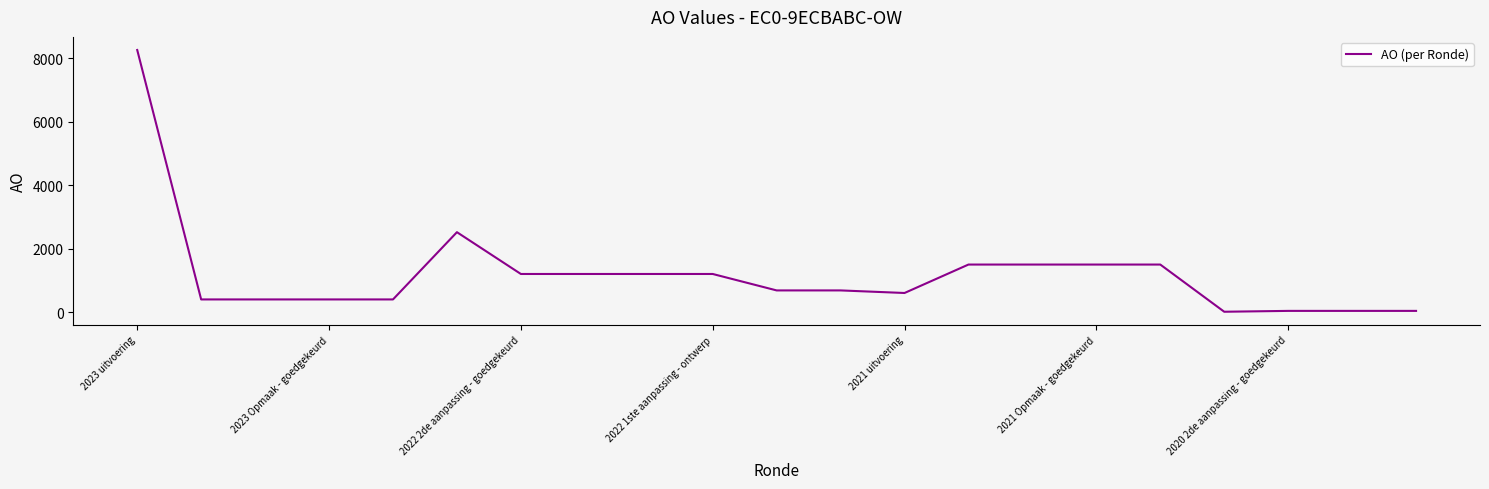

What is the difference between the maximum and minimum values?

8248